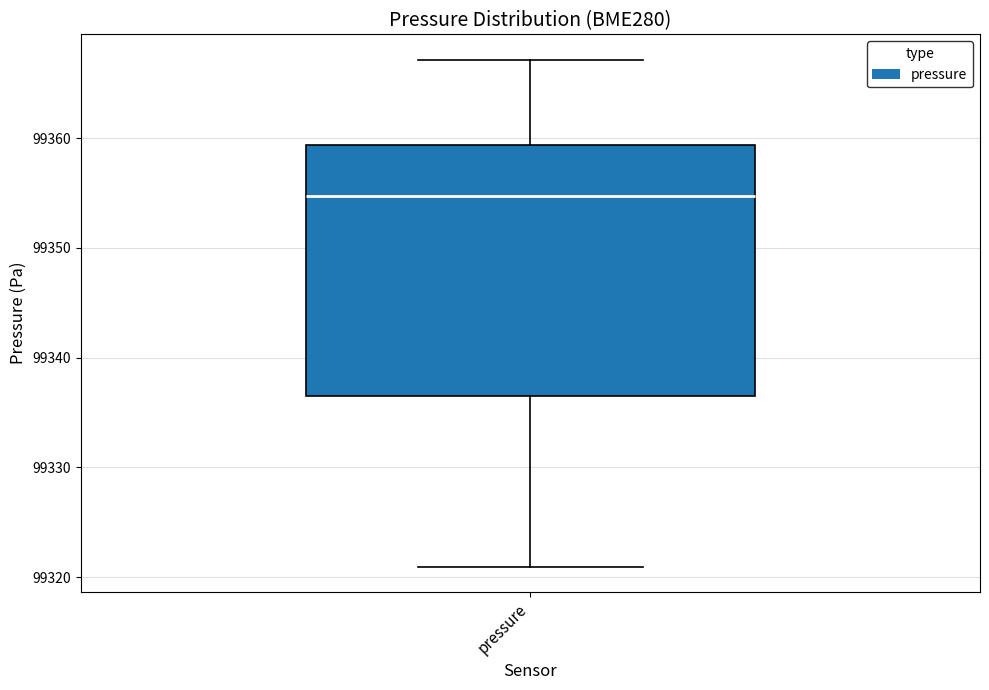

Where is the upper edge of the box for pressure on the y-axis? The values are not printed on the chart, so give them approximately, as read against the axis.

99359